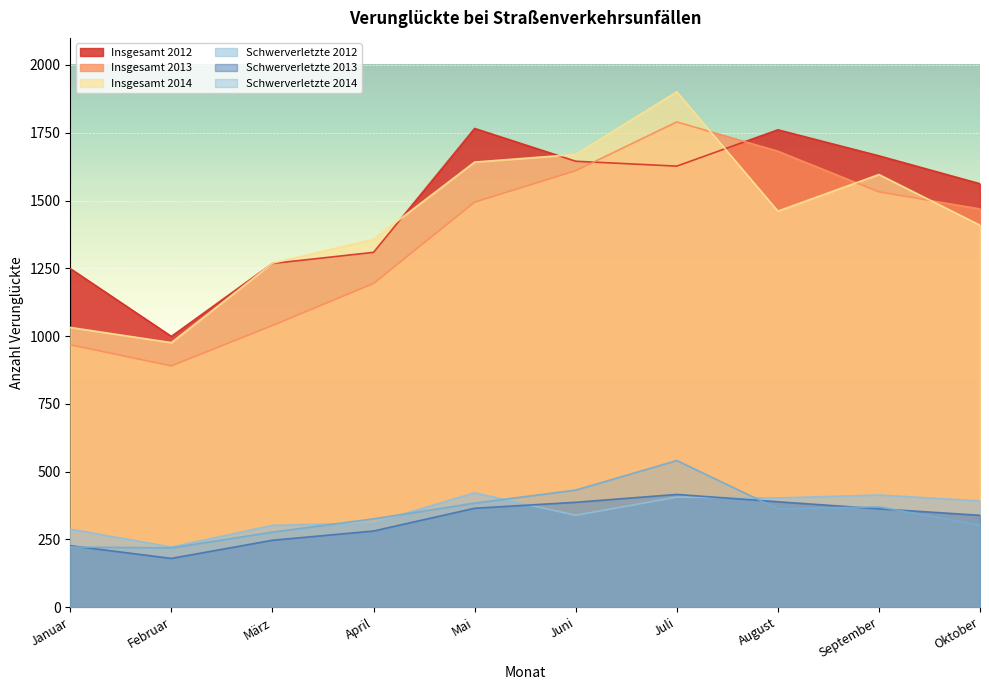

Reading left to right, what are all the values shown in this chart?

Insgesamt 2012: 1249	999	1268	1309	1766	1645	1627	1761	1665	1562
Insgesamt 2013: 968	890	1039	1194	1494	1610	1790	1682	1532	1469
Insgesamt 2014: 1032	976	1269	1357	1642	1670	1901	1461	1596	1409
Schwerverletzte 2012: 288	222	302	311	422	339	406	403	414	392
Schwerverletzte 2013: 227	180	247	281	365	387	416	389	363	339
Schwerverletzte 2014: 222	219	277	326	384	432	541	363	370	303